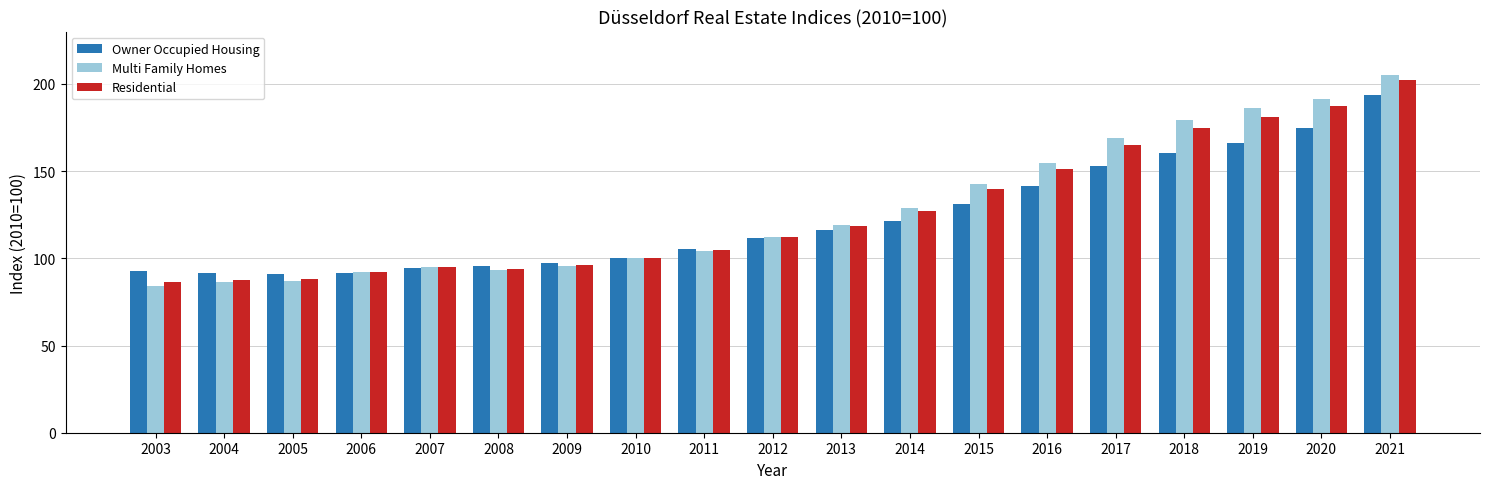

Which series changed the most between 2004 and 2010?

Multi Family Homes